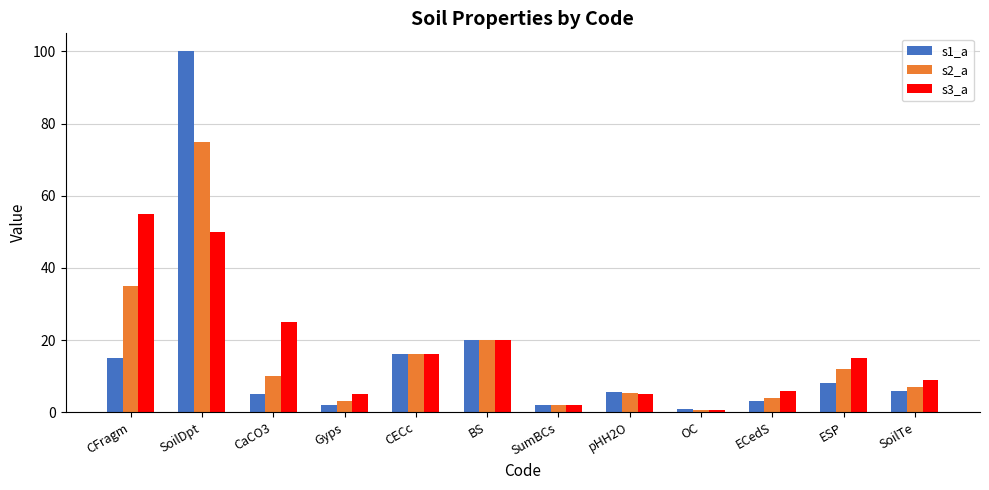

What position from the right is SumBCs?

6